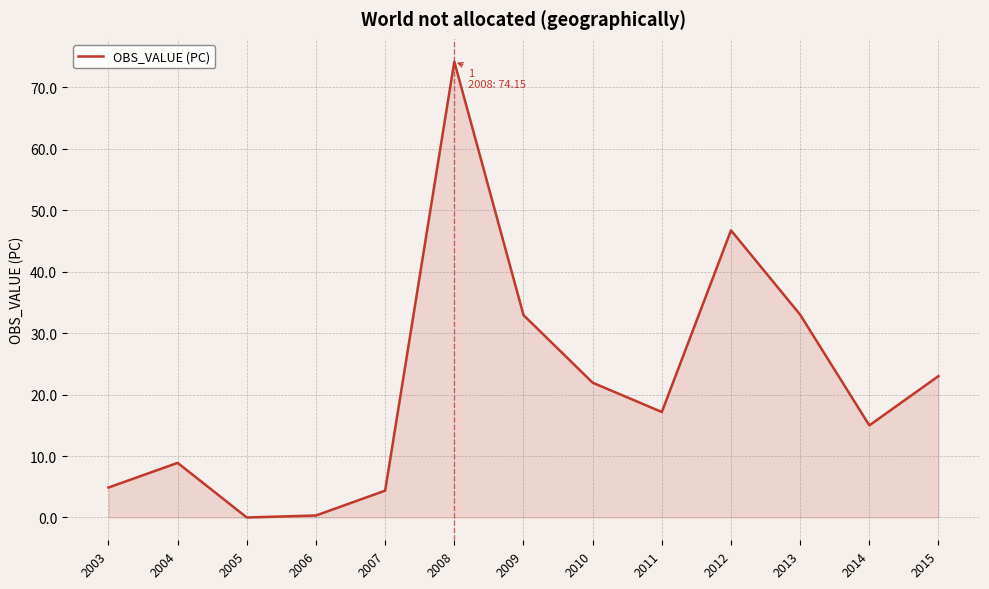

What is the difference between the values at 2004 and 2003?

4.0